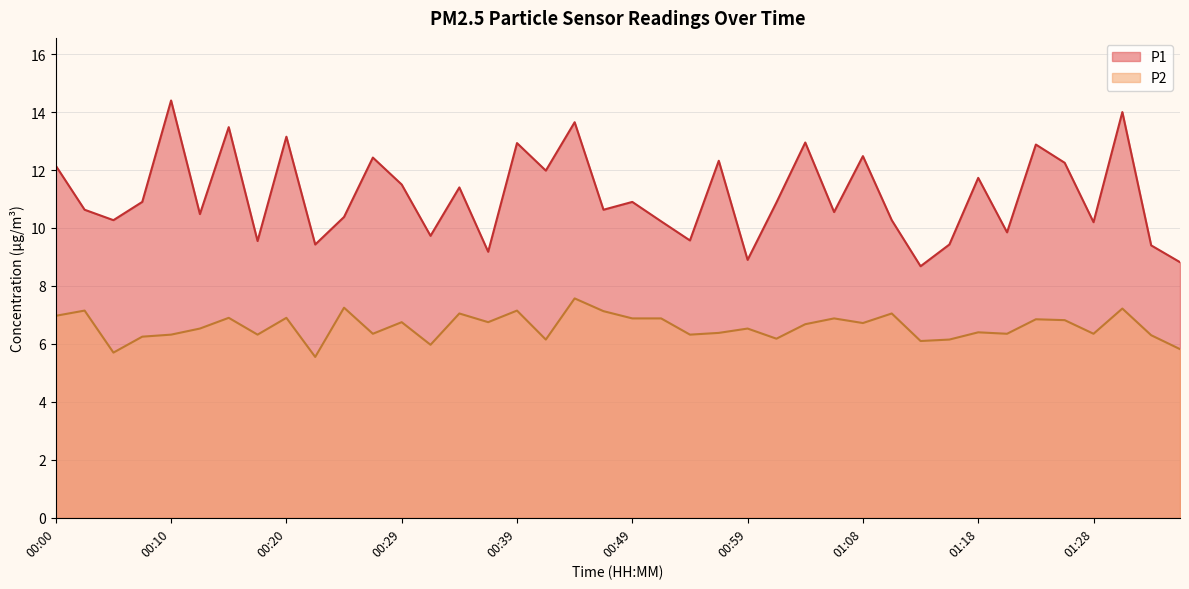

Does the chart display data point markers on the line(s)?

No